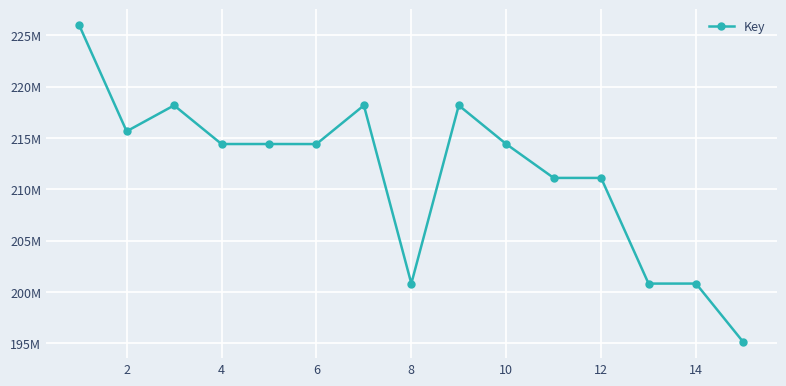

What is the average value?

211564284